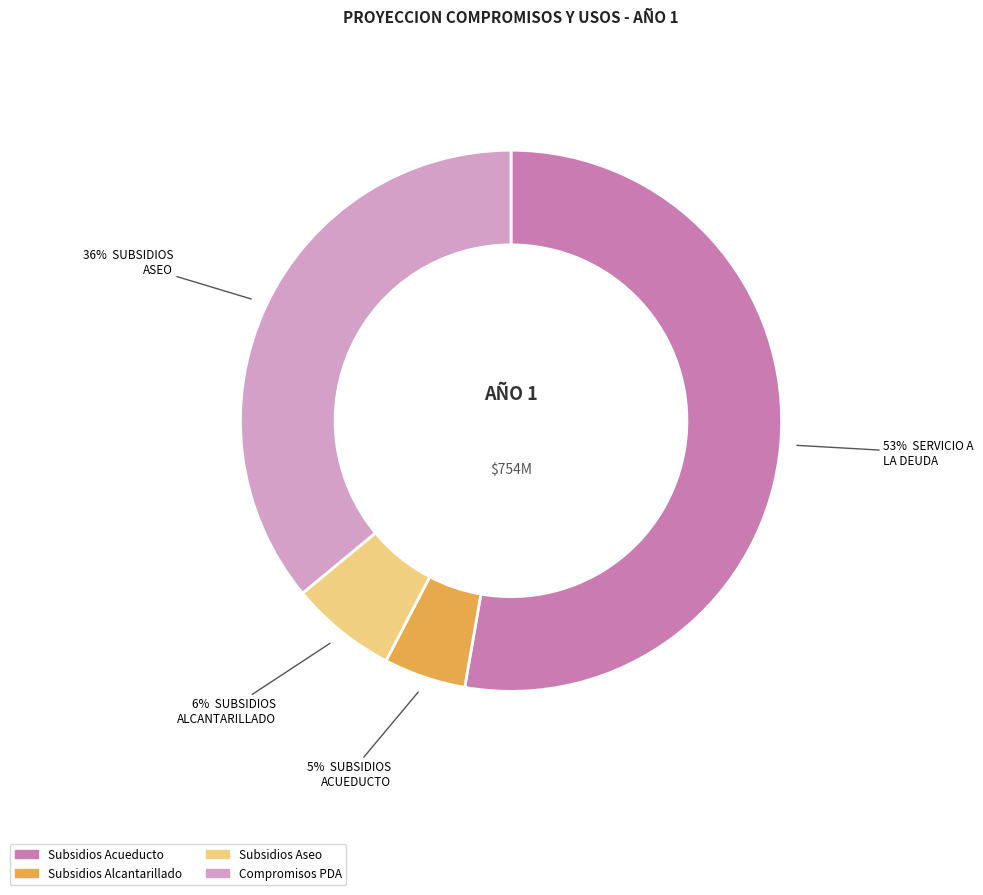

To the nearest percent, what is the average slice percentage?

25%